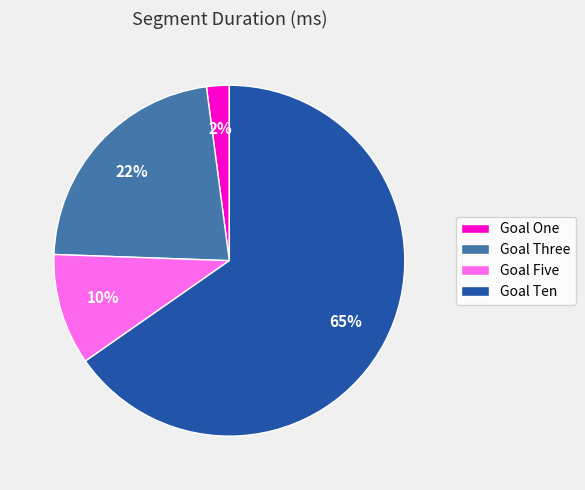

To the nearest percent, what portion does Goal One represent?

2%